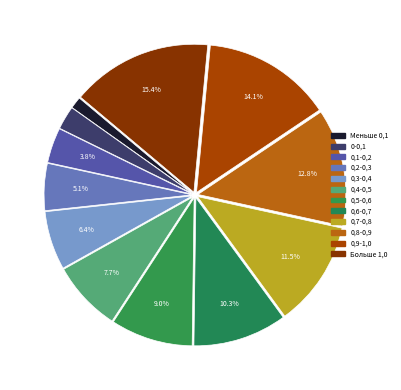

What is the change in value from 0-0,1 to Больше 1,0?

+10